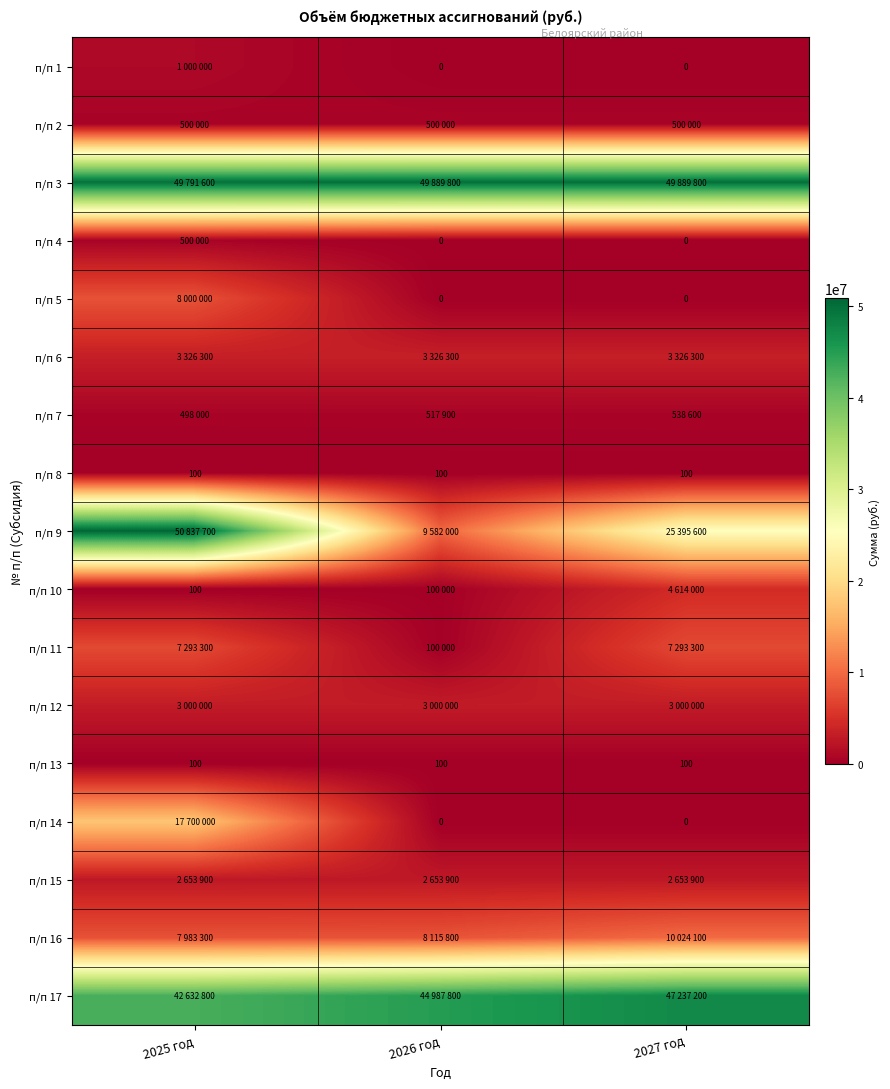

What value does the п/п 8 series have at 2026 год?

100